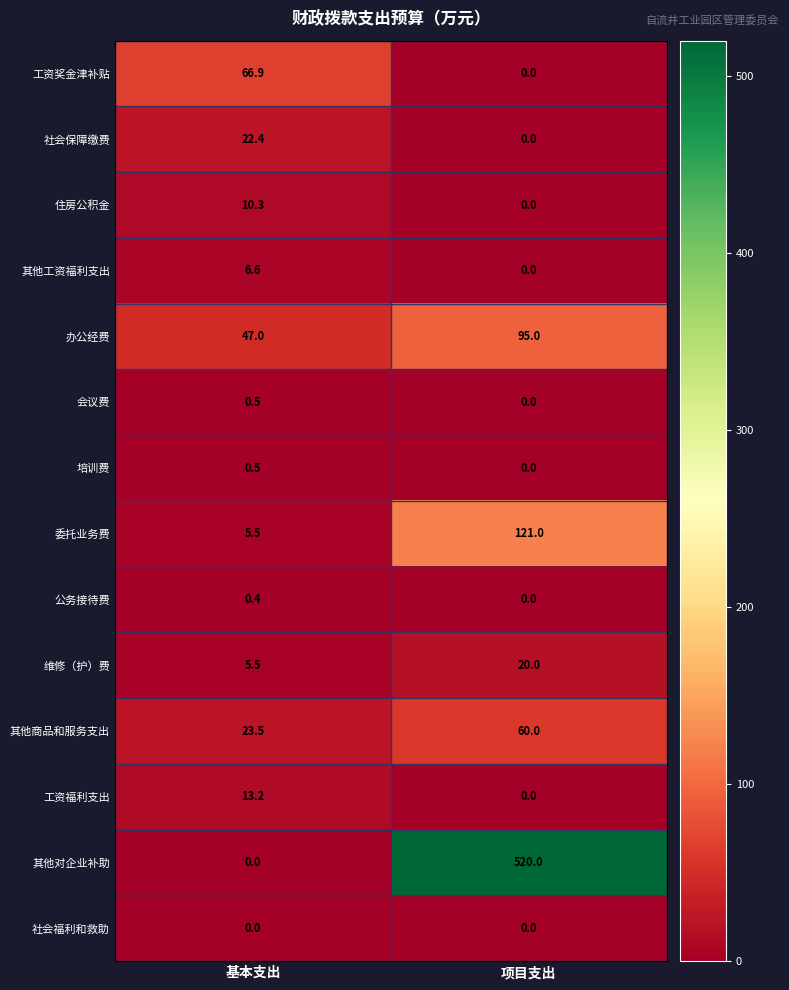

What is the difference between the highest and lowest values at 基本支出?

66.9